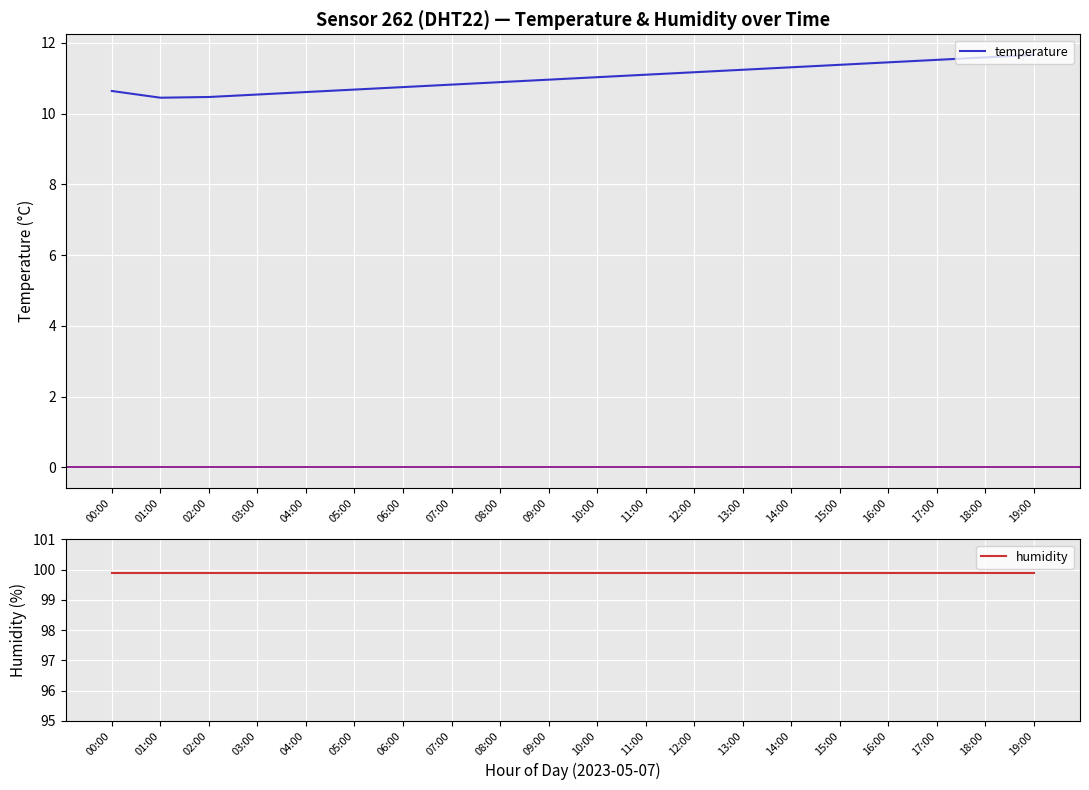

Rank the series at 04:00 from highest to lowest value.

humidity, temperature